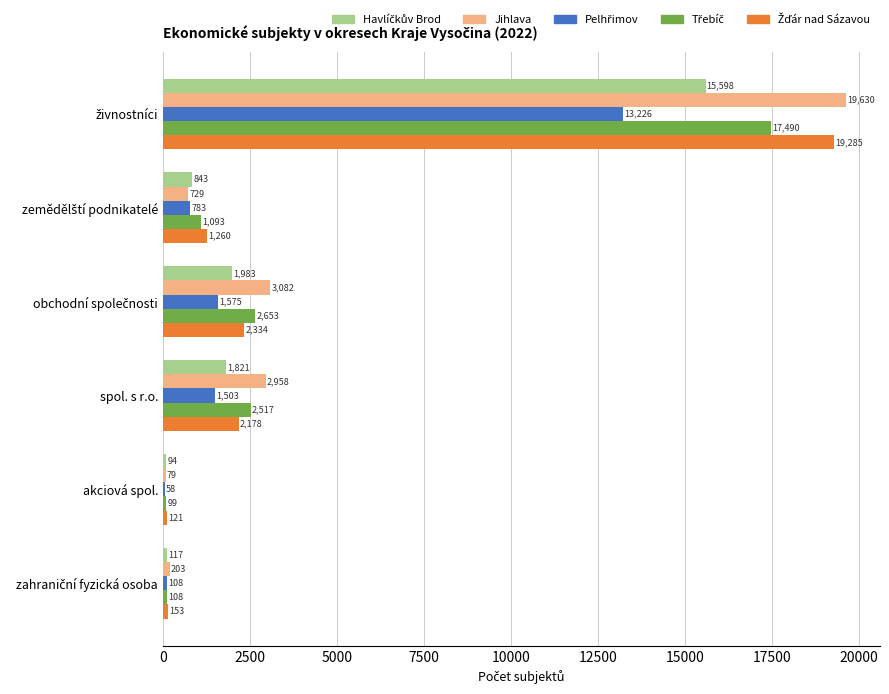

Between spol. s r.o. and akciová spol., which series saw the biggest shift?

Jihlava